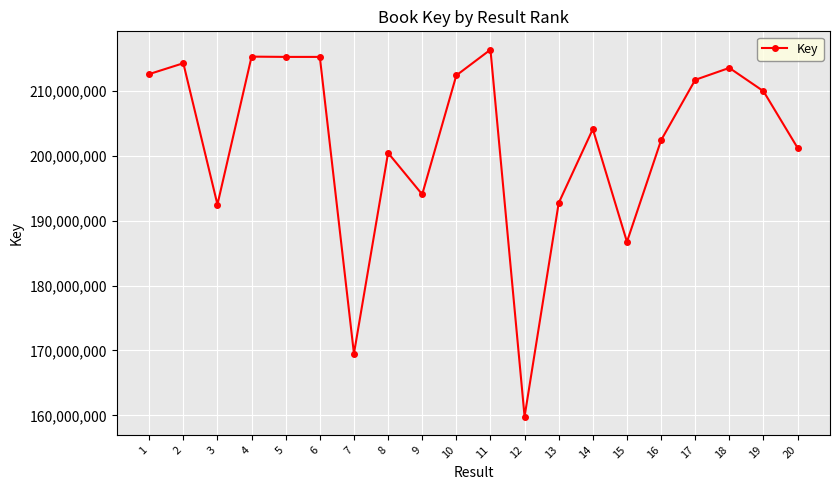

What is the value of the 8th point from the left?

200419530